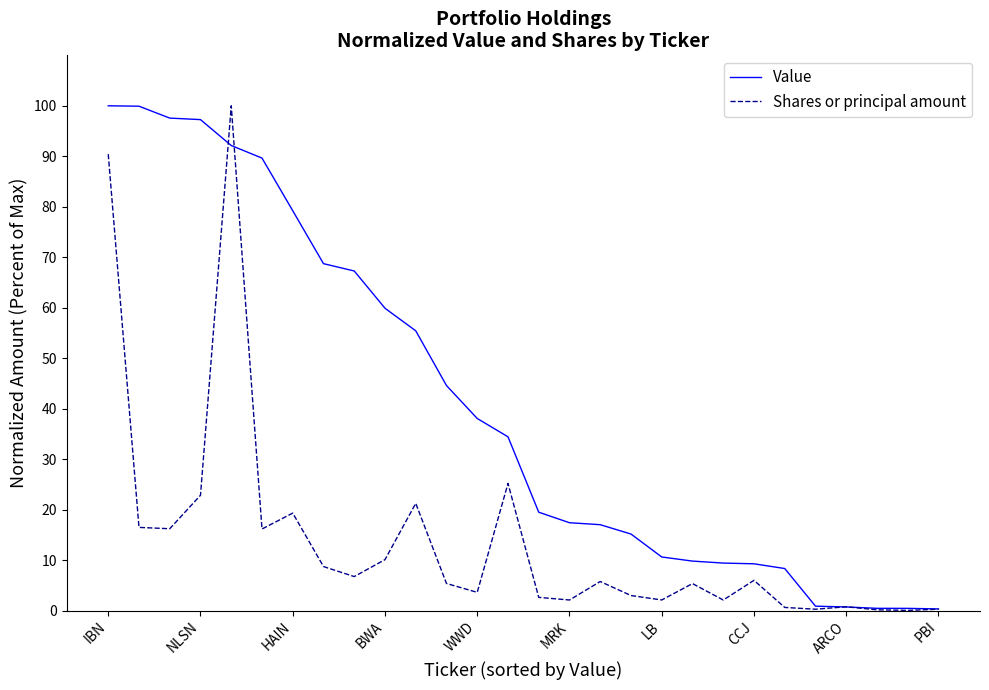

What is the difference between the maximum and second lowest values in the Value series?

99.6